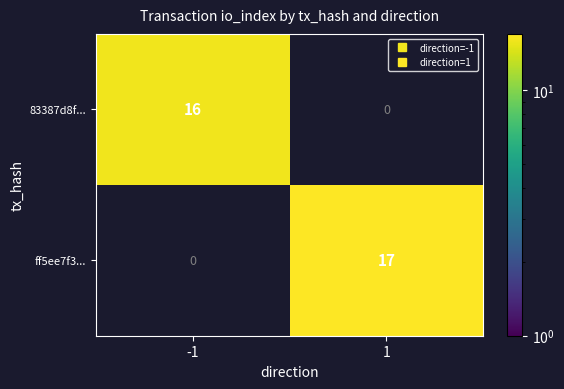

Rank the series at -1 from lowest to highest value.

ff5ee7f3..., 83387d8f...